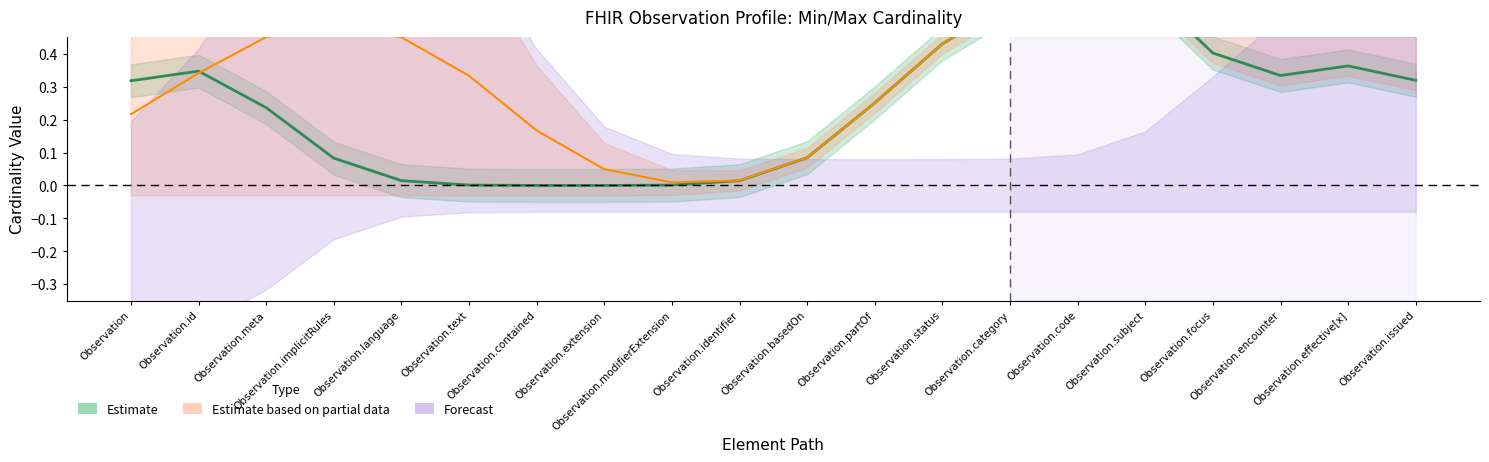

Reading left to right, transcribe all the data shown in this chart.

Max: Observation=0	Observation.id=1	Observation.meta=0	Observation.implicitRules=0	Observation.language=0	Observation.text=0	Observation.contained=0	Observation.extension=0	Observation.modifierExtension=0	Observation.identifier=0	Observation.basedOn=0	Observation.partOf=0	Observation.status=1	Observation.category=0	Observation.code=1	Observation.subject=1	Observation.focus=0	Observation.encounter=0	Observation.effective[x]=1	Observation.issued=0
Base Max: Observation=0	Observation.id=1	Observation.meta=1	Observation.implicitRules=1	Observation.language=1	Observation.text=1	Observation.contained=0	Observation.extension=0	Observation.modifierExtension=0	Observation.identifier=0	Observation.basedOn=0	Observation.partOf=0	Observation.status=1	Observation.category=0	Observation.code=1	Observation.subject=1	Observation.focus=0	Observation.encounter=1	Observation.effective[x]=1	Observation.issued=1